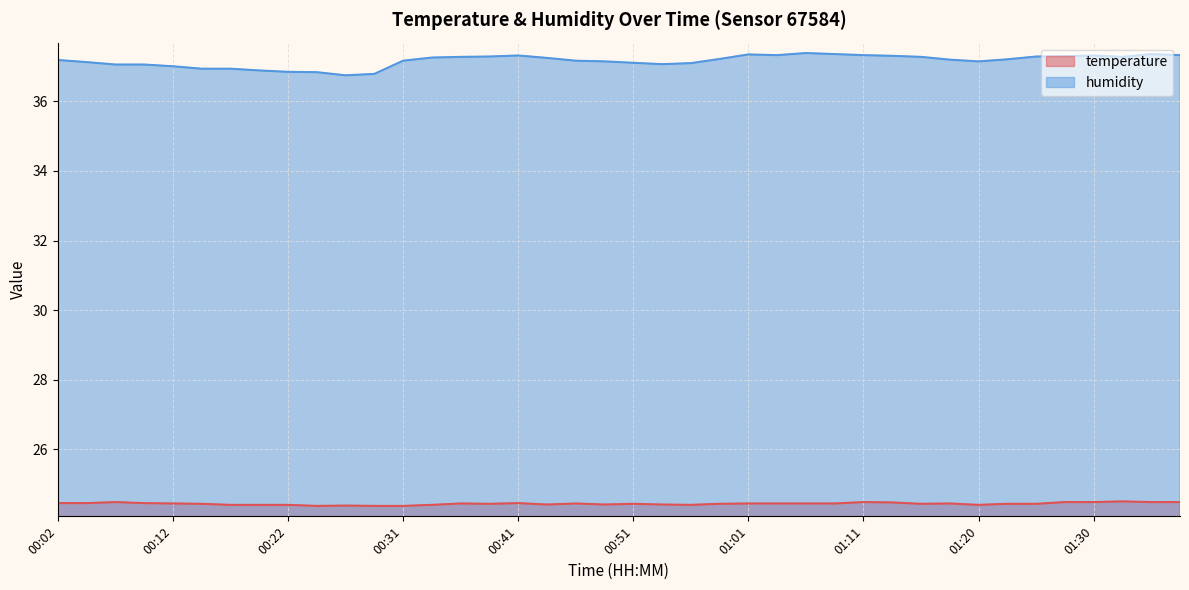

Between 01:18 and 00:04, which is larger?

00:04